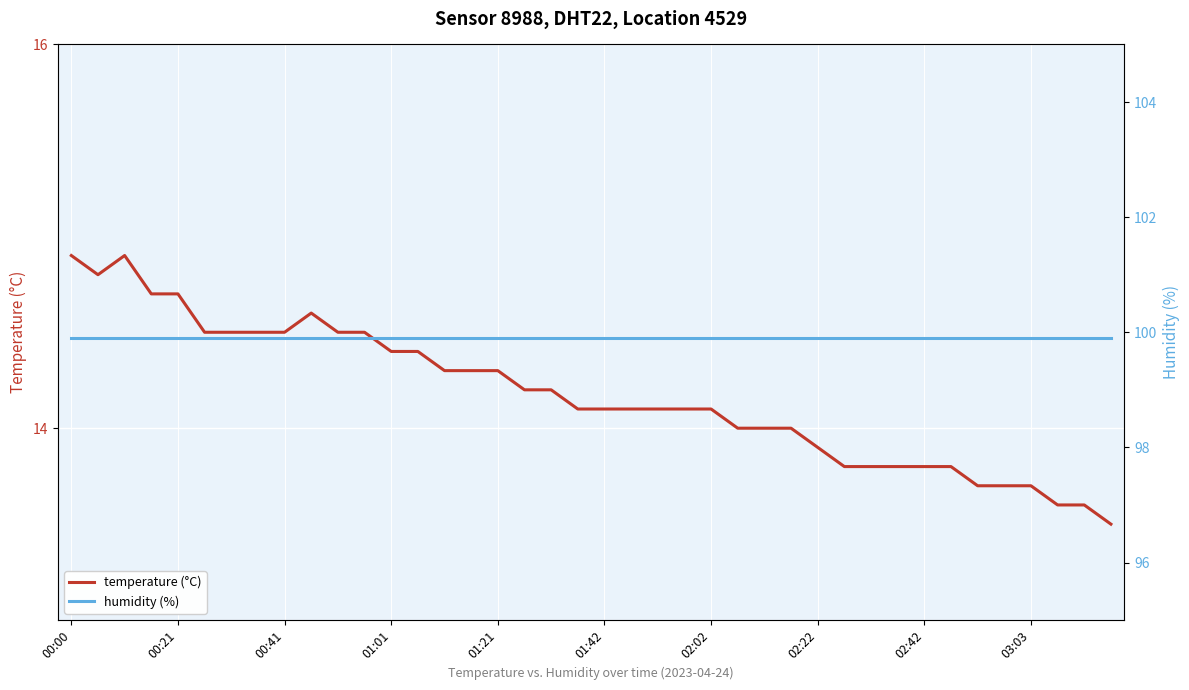

What is the lowest value of the humidity (%) series?

99.9